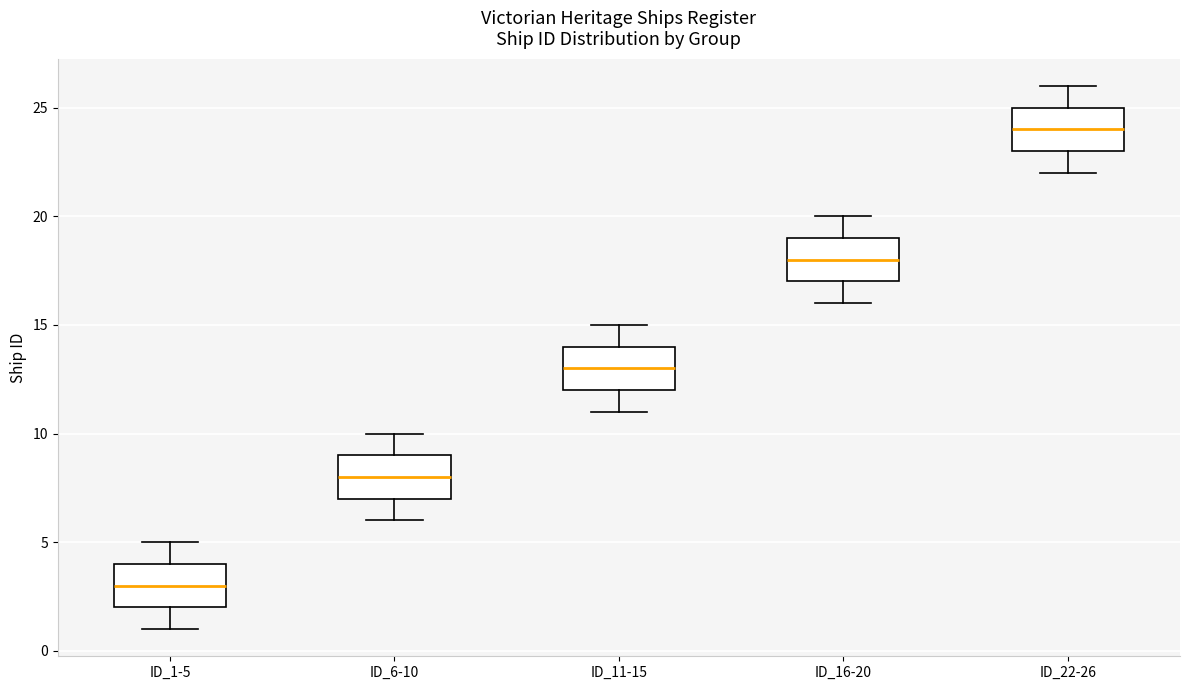

Reading left to right, read every box against the y-axis: the position of its median line, the range the box covers, and the ends of its whiskers. The values are not printed on the chart, so give them approximately, as read against the axis.

ID_1-5: median 3, box 2 to 4, whiskers 1 to 5
ID_6-10: median 8, box 7 to 9, whiskers 6 to 10
ID_11-15: median 13, box 12 to 14, whiskers 11 to 15
ID_16-20: median 18, box 17 to 19, whiskers 16 to 20
ID_22-26: median 24, box 23 to 25, whiskers 22 to 26